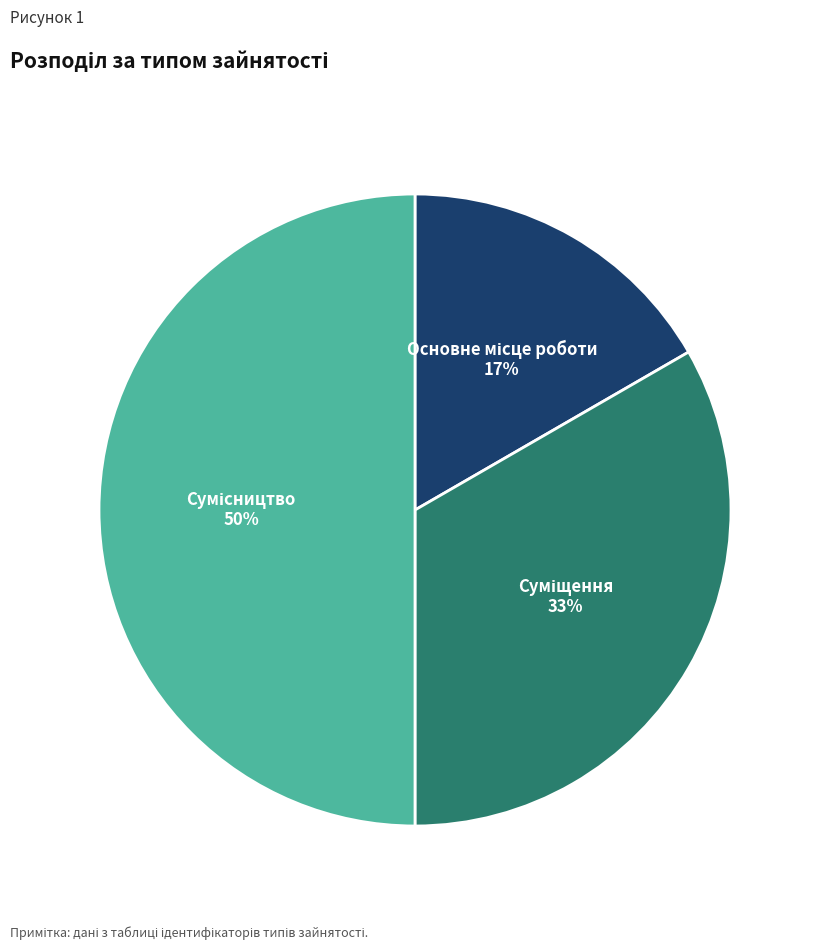

To the nearest percent, what is the difference between the largest and smallest slice percentages?

33%